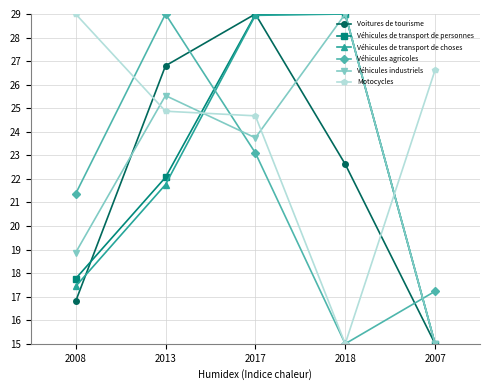

Where is Véhicules de transport de personnes nearest to the value 22?

2013